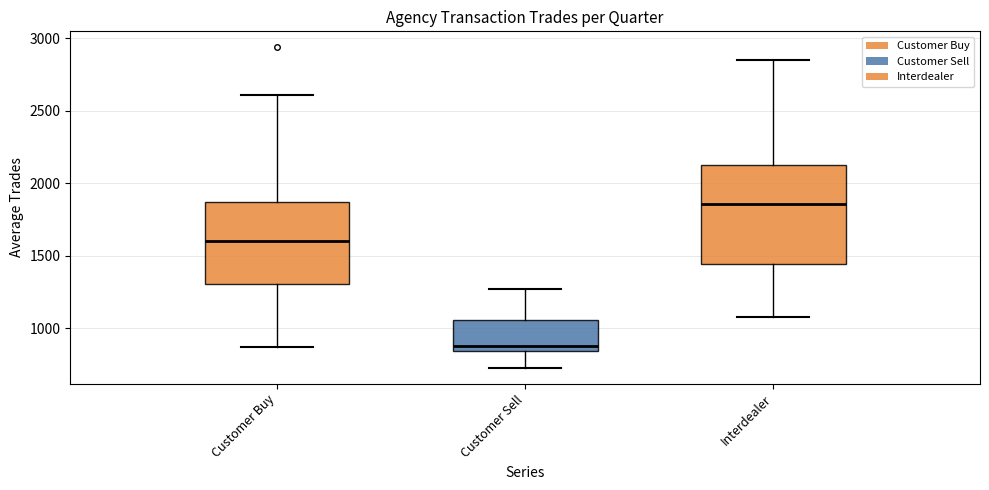

Reading left to right, transcribe this box plot: for each box, give where its median line is, the range the box spans, and where its two whiskers end, as read against the y-axis. The values are not printed on the chart, so give them approximately, as read against the axis.

Customer Buy: median 1600, box 1300 to 1850, whiskers 850 to 2600
Customer Sell: median 900, box 850 to 1050, whiskers 750 to 1250
Interdealer: median 1850, box 1450 to 2100, whiskers 1100 to 2850